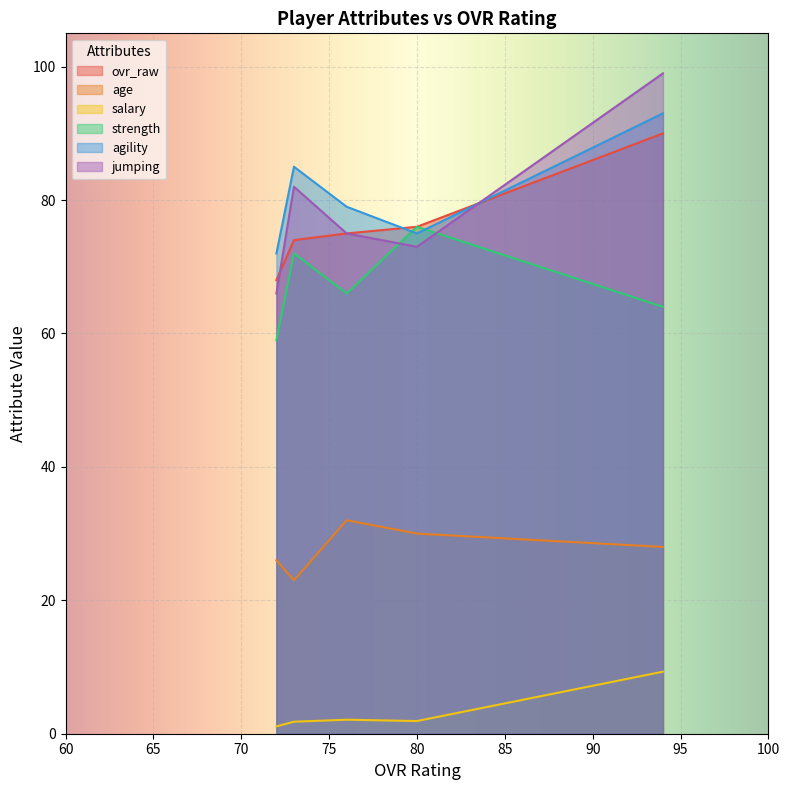

Is it true that salary equals 9.3 at 94?

True